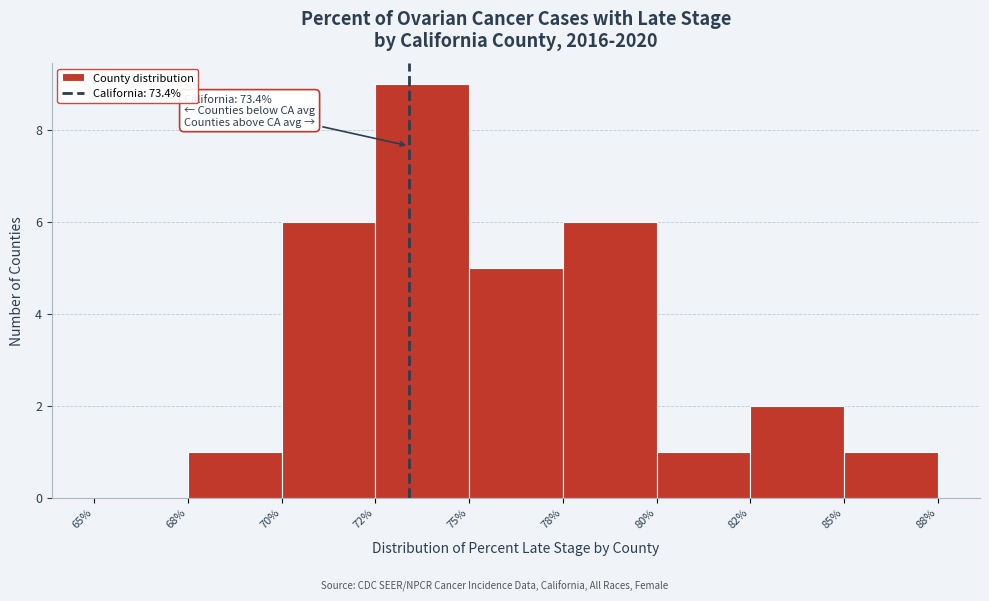

Reading left to right, extract all data points from this chart.

65%=0	68%=1	70%=6	72%=9	75%=5	78%=6	80%=1	82%=2	85%=1